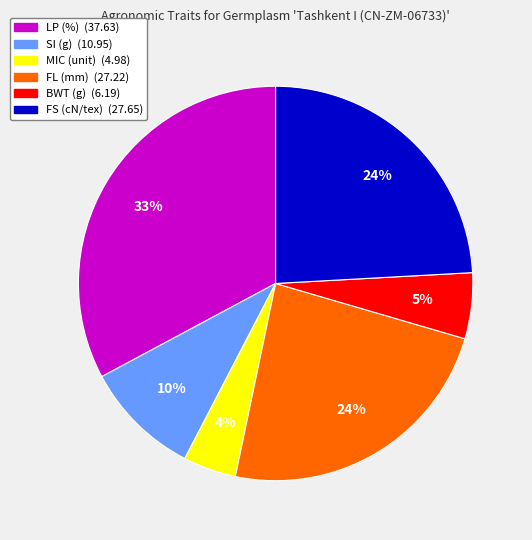

What percentage is the BWT (g) slice, to the nearest percent?

5%